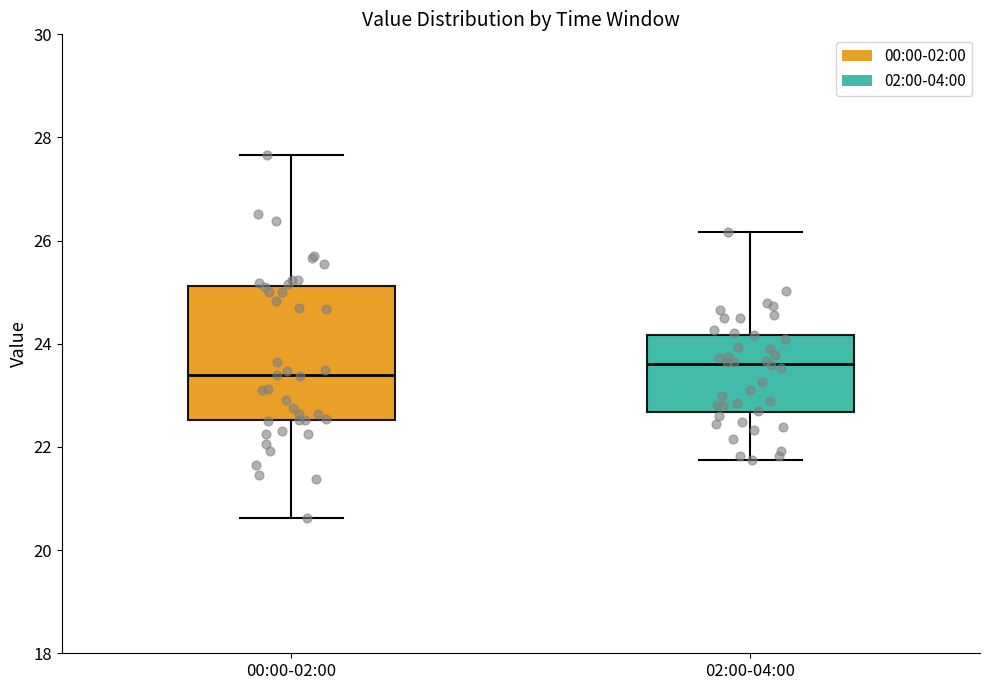

Reading left to right, transcribe this box plot: for each box, give where its median line is, the range the box spans, and where its two whiskers end, as read against the y-axis. The values are not printed on the chart, so give them approximately, as read against the axis.

00:00-02:00: median 23.4, box 22.6 to 25.2, whiskers 20.6 to 27.6
02:00-04:00: median 23.6, box 22.6 to 24.2, whiskers 21.8 to 26.2